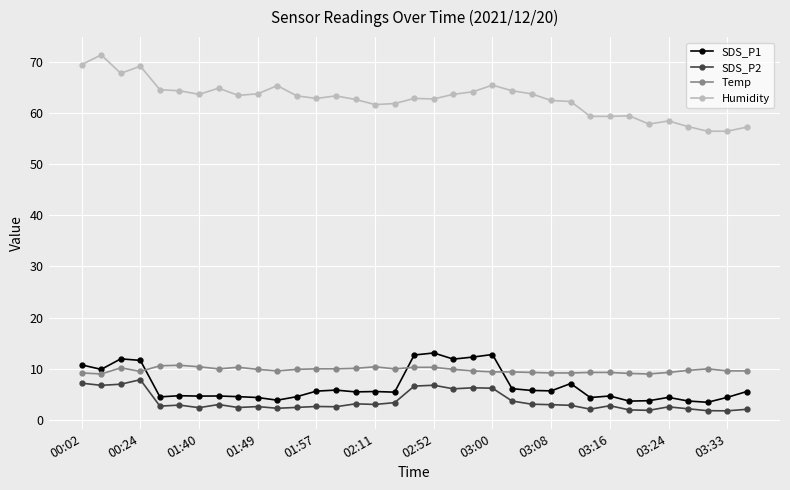

What is the value of the Temp point at the 5th from the left?

10.6